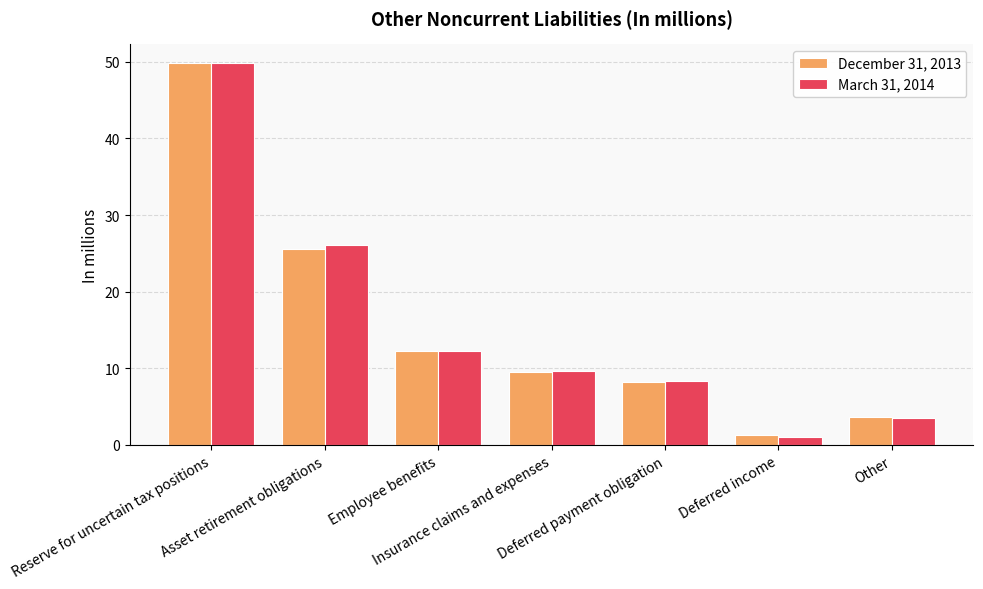

What are all the series names shown in the legend?

December 31, 2013, March 31, 2014